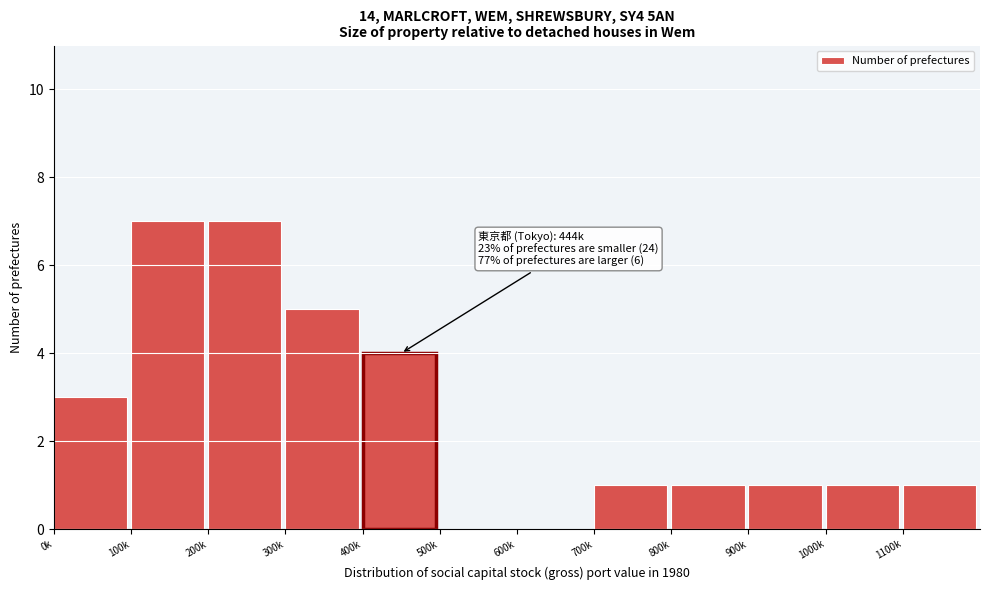

Reading left to right, list all the values displayed in this chart.

0k=3	100k=7	200k=7	300k=5	400k=4	500k=0	600k=0	700k=1	800k=1	900k=1	1000k=1	1100k=1